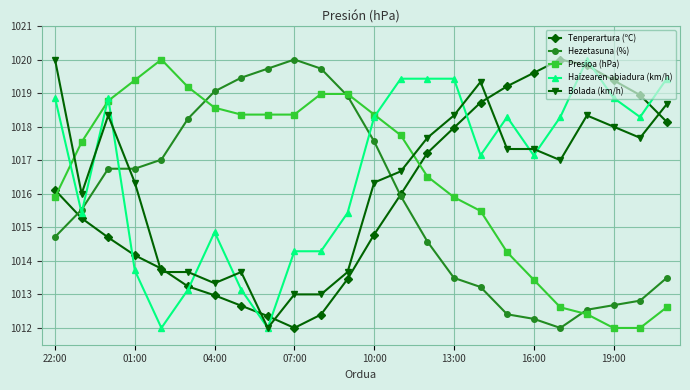

Rank the series by their average value, from lowest to highest.

Hezetasuna (%), Tenperartura (ºC), Bolada (km/h), Presioa (hPa), Haizearen abiadura (km/h)